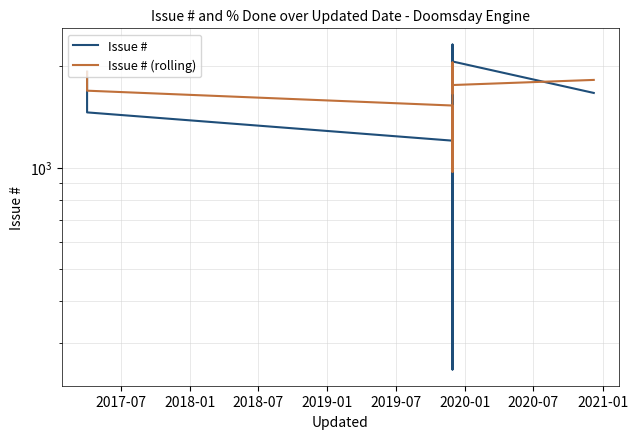

Which series ends up on top after the final intersection of Issue # and Issue # (rolling)?

Issue # (rolling)